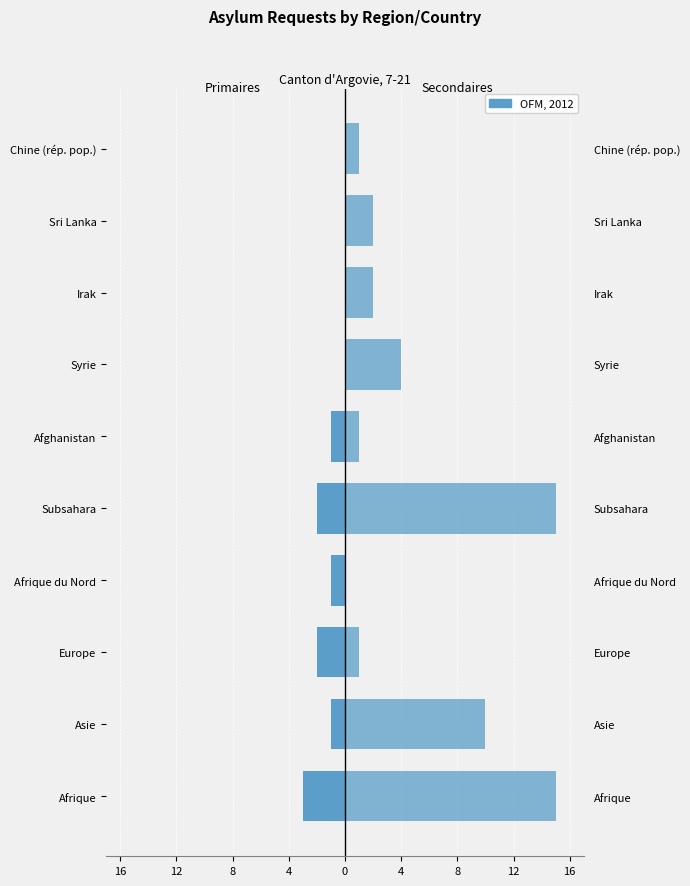

How many series are shown in this chart?

2